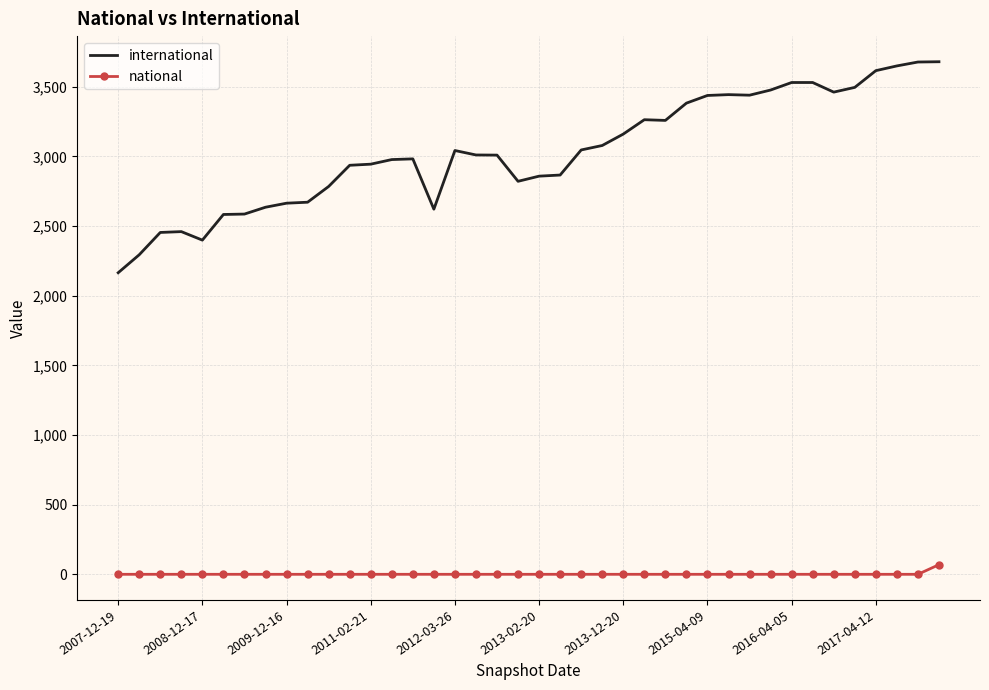

Which series has the largest range (max minus min)?

international